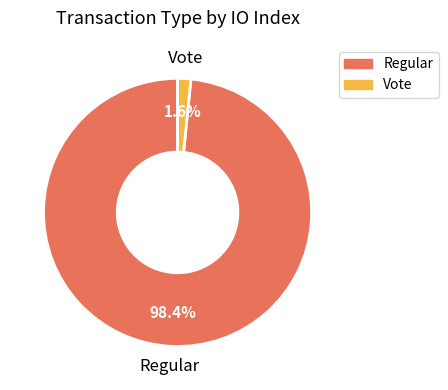

Which category accounts for the majority?

Regular